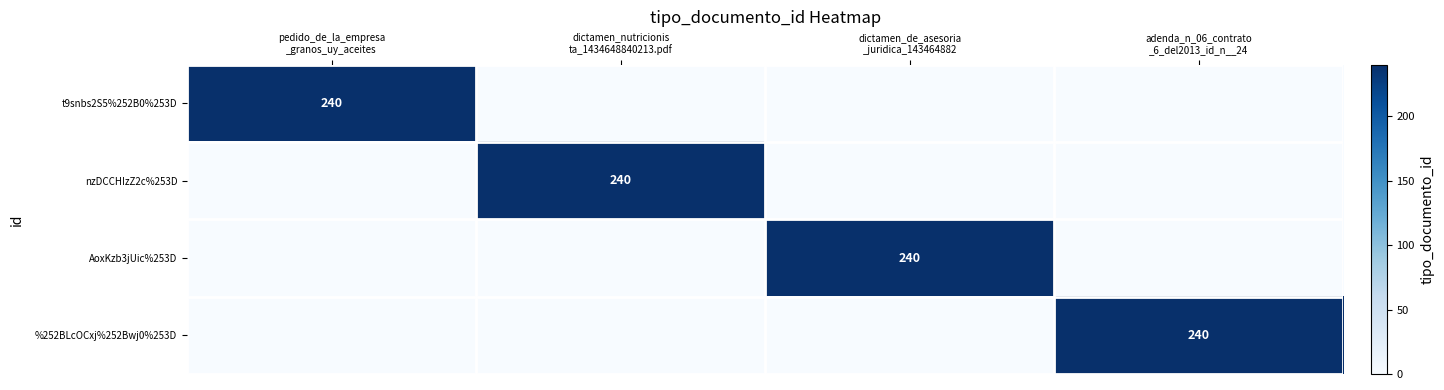

How many values in the %252BLcOCxj%252Bwj0%253D series exceed 0?

1